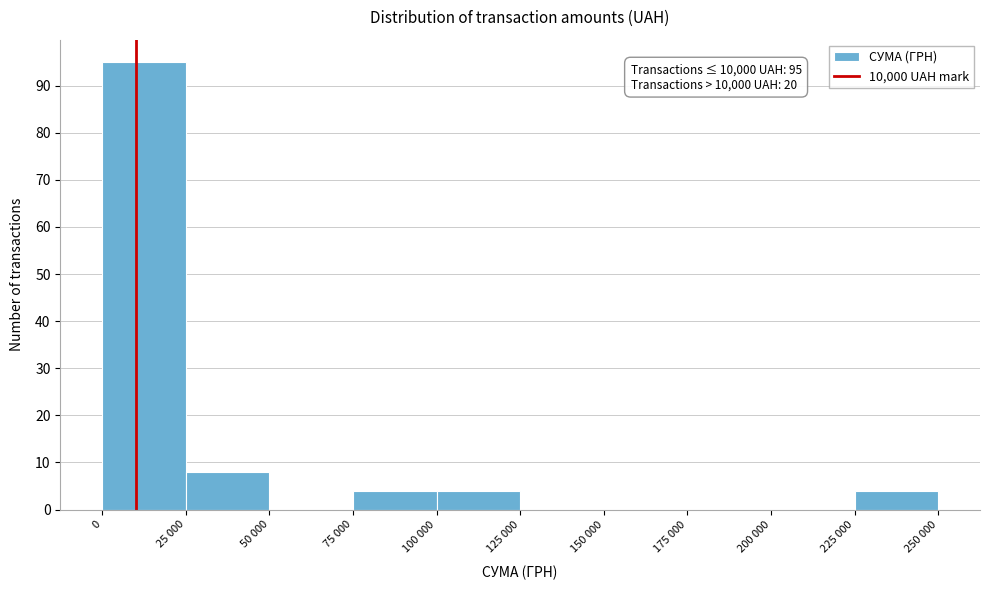

Reading left to right, transcribe all the data shown in this chart.

0=95	25 000=8	50 000=0	75 000=4	100 000=4	125 000=0	150 000=0	175 000=0	200 000=0	225 000=4